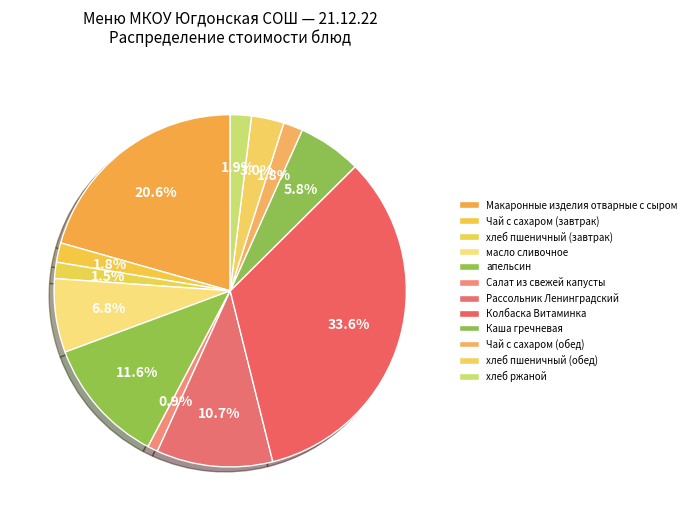

Combined, what portion of the pie is хлеб пшеничный (обед) and Чай с сахаром (завтрак)?

4.8%